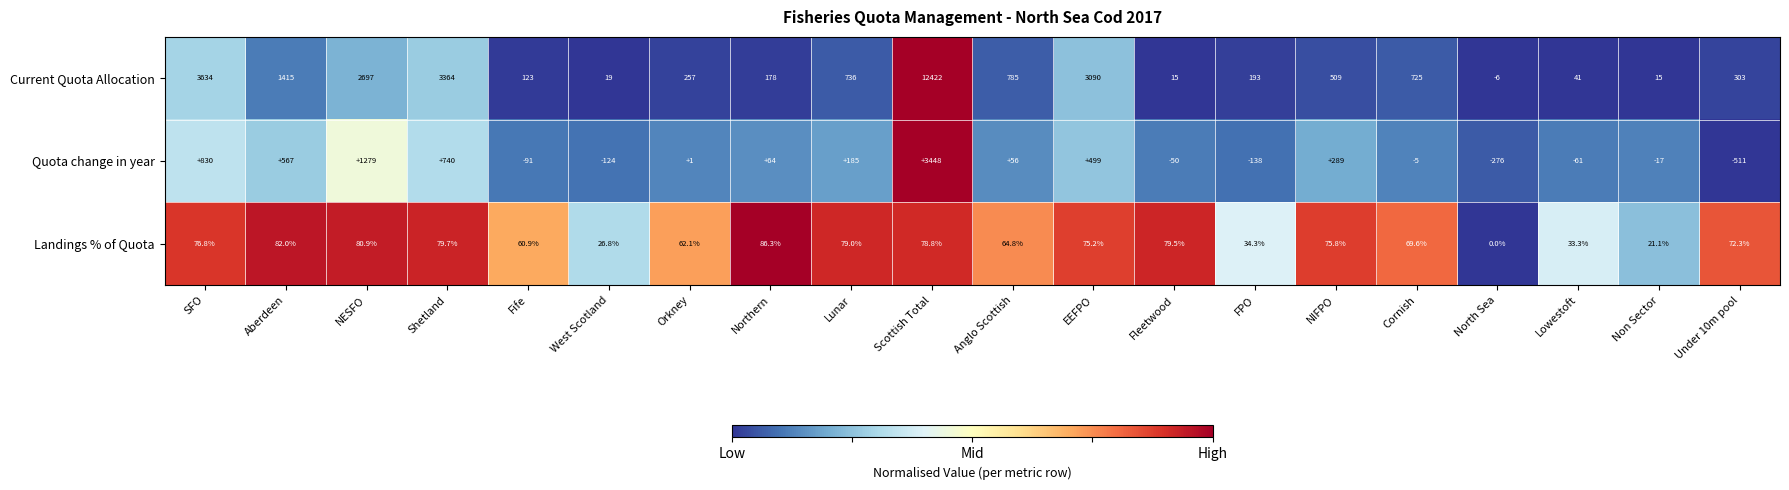

What is the difference between the maximum and minimum values in the Quota change in year series?

3959.0